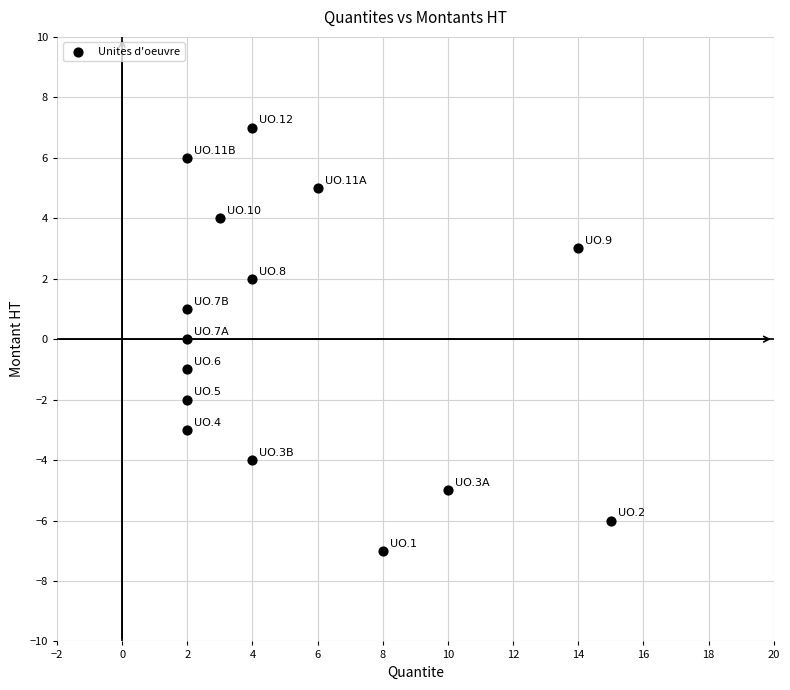

What is the range of Y values (max minus min)?

14